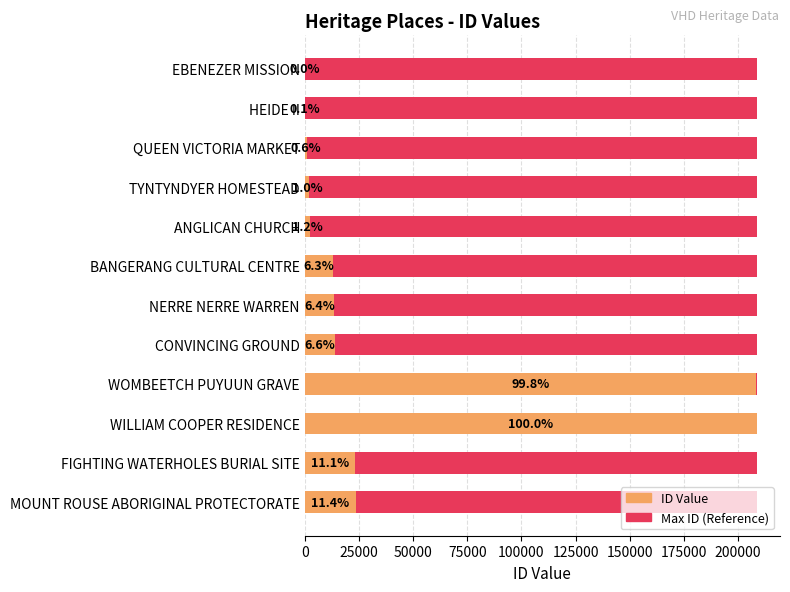

The value of Maximum ID at 225000 is 0.9. True or false?

False